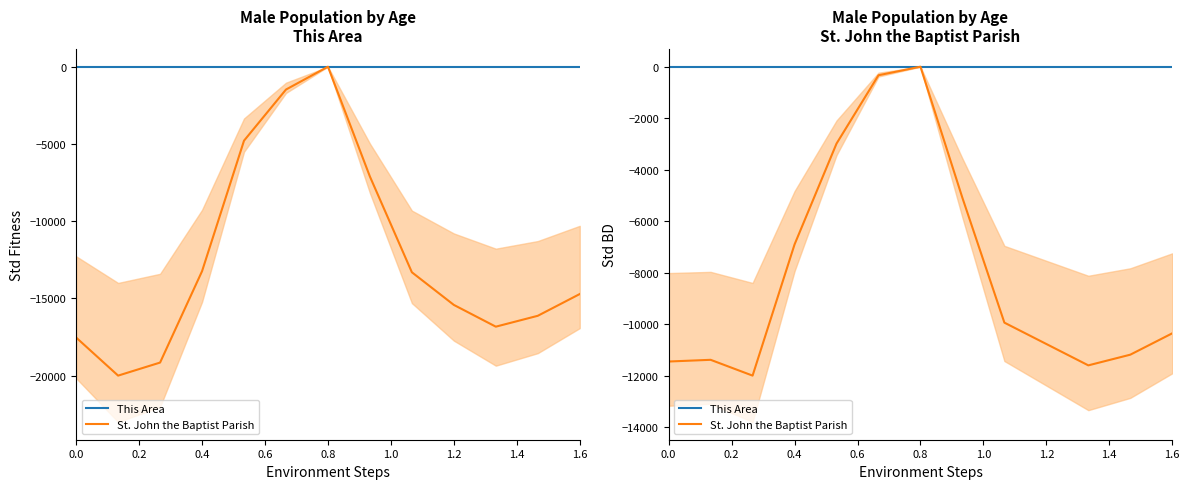

Does the chart have visible grid lines?

No